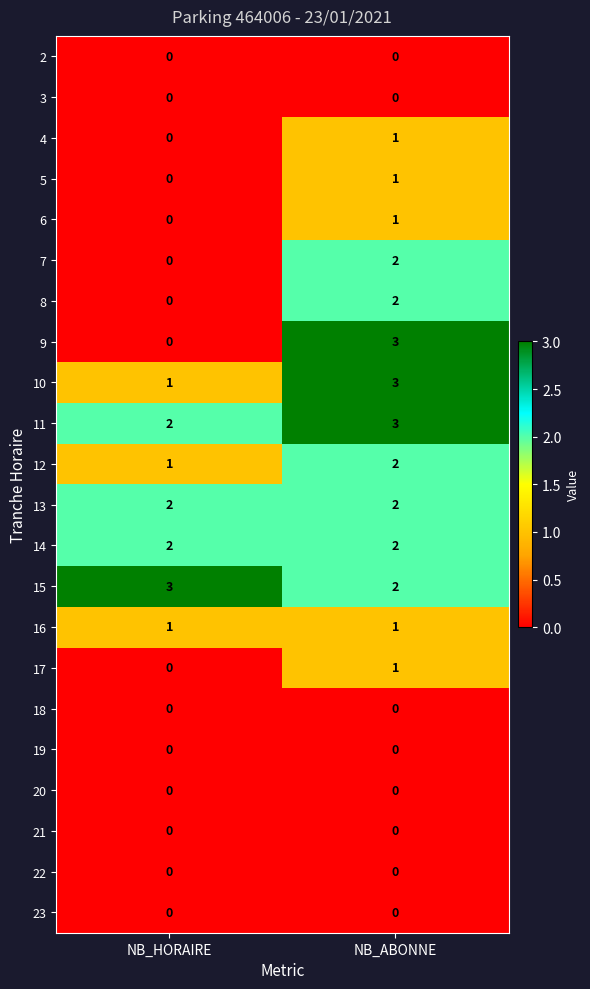

Is the value of 18 at NB_ABONNE greater than the value of 6 at NB_ABONNE?

No